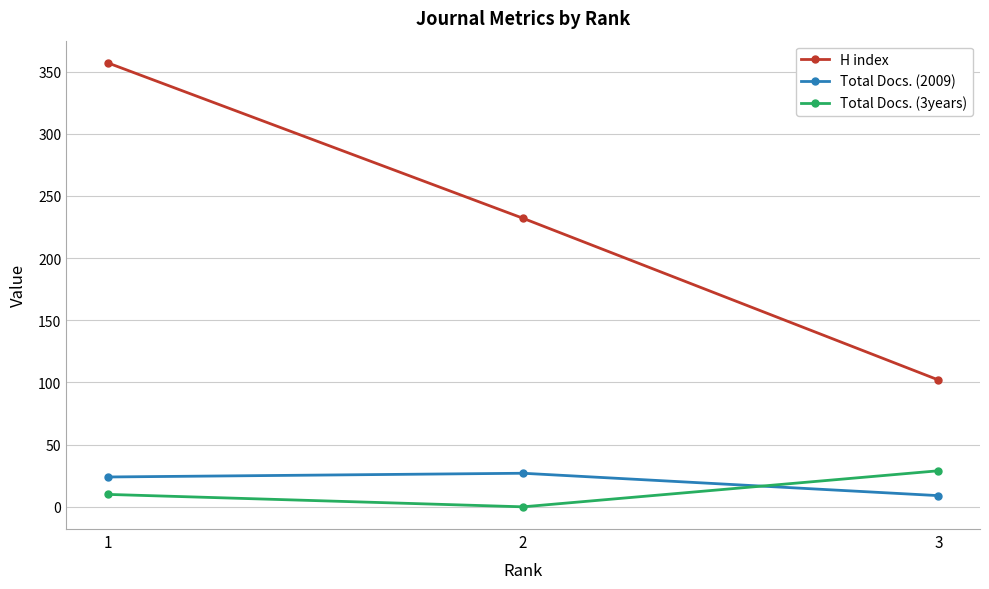

At how many categories does at least one series exceed 114?

2